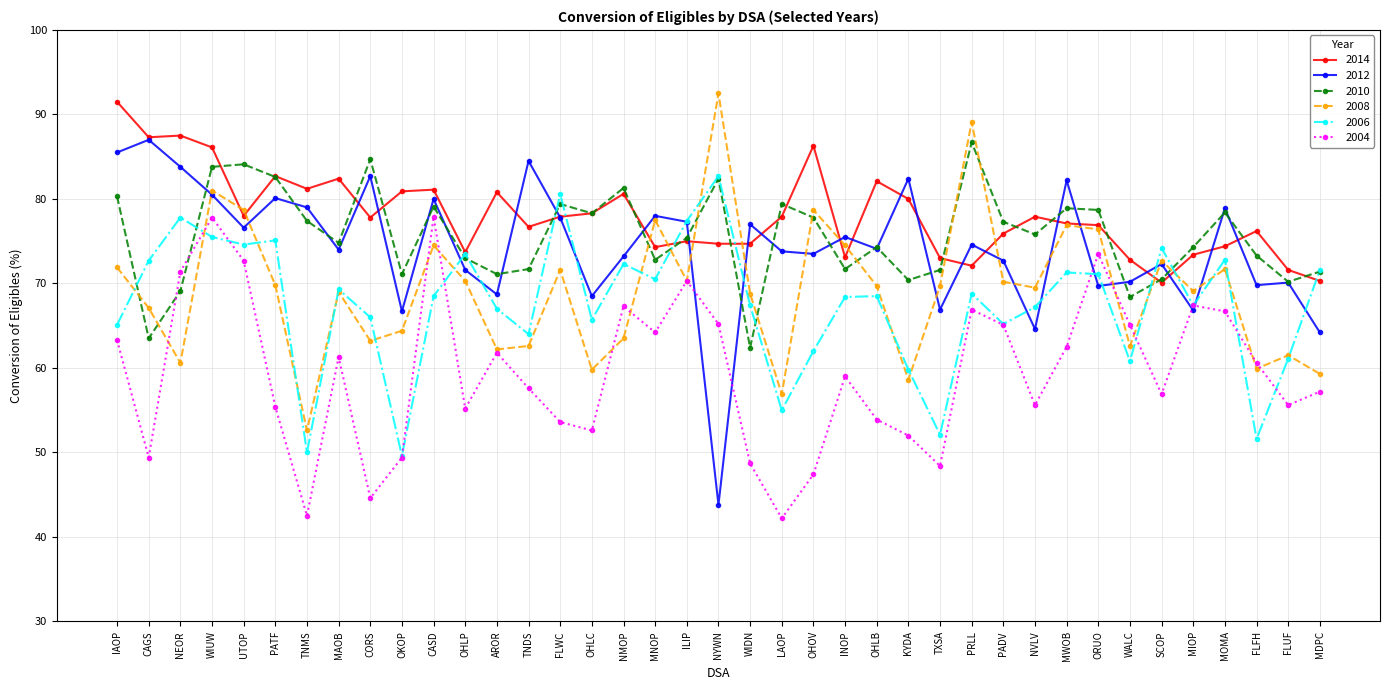

What are all the series names shown in the legend?

2014, 2012, 2010, 2008, 2006, 2004